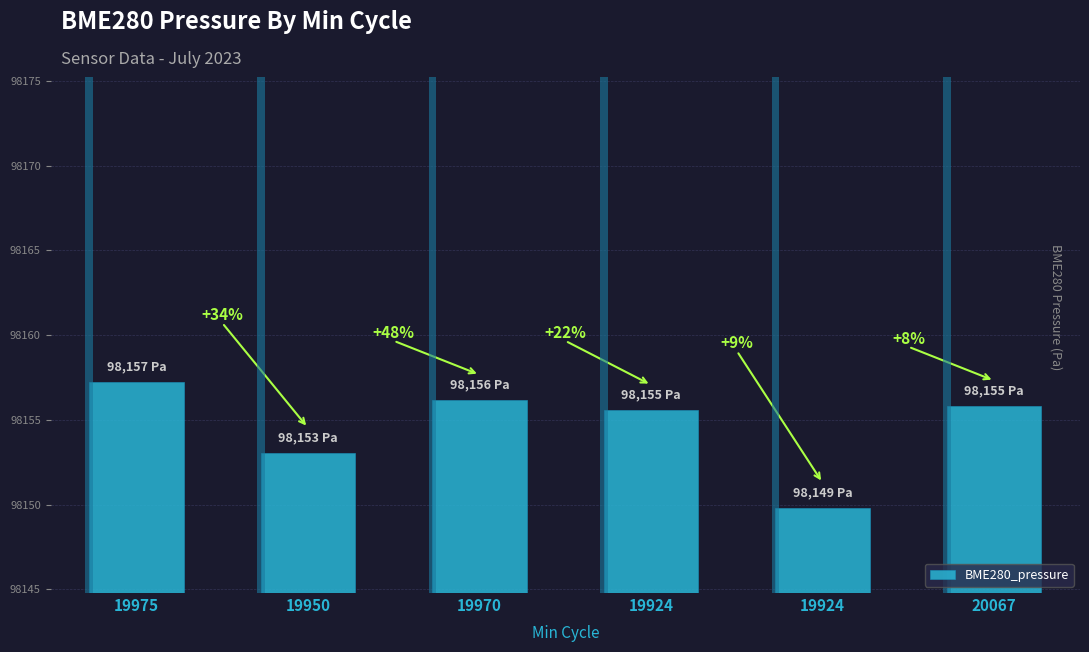

Between 20067 and 19924, which is larger?

20067